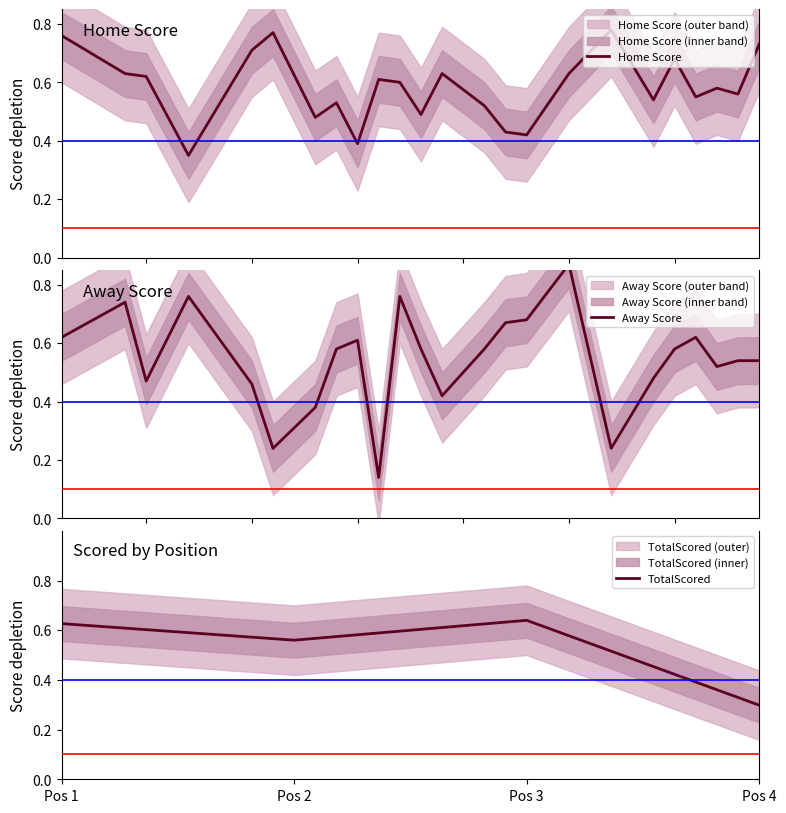

Where do HomeScore and AwayScore first cross each other?

Pos 1 and Pos 2